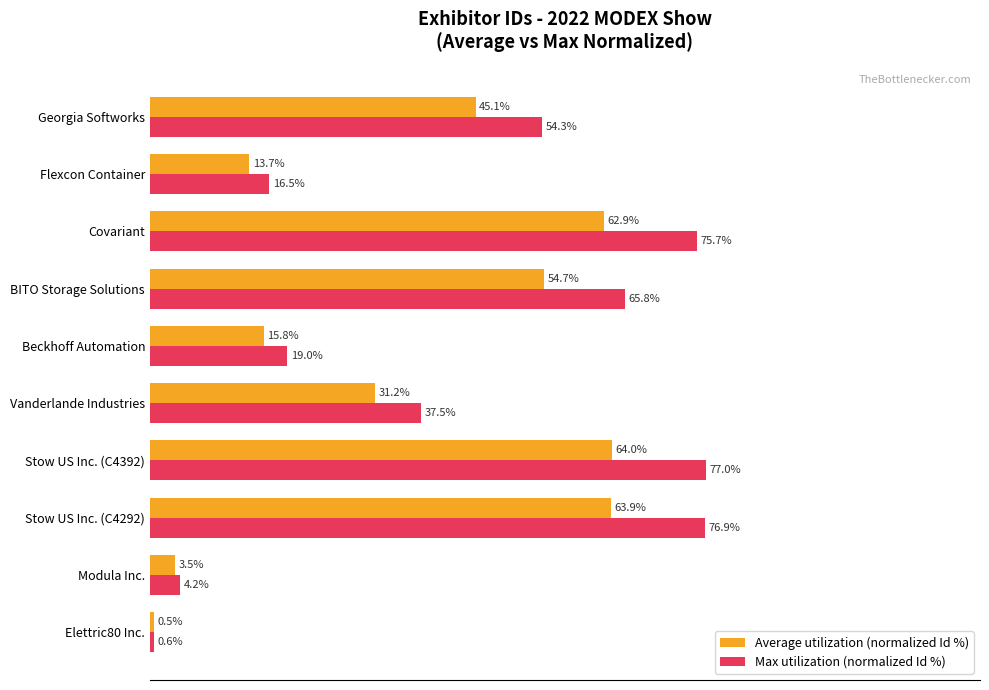

Which series has the largest total across all categories?

Max utilization (normalized Id %)